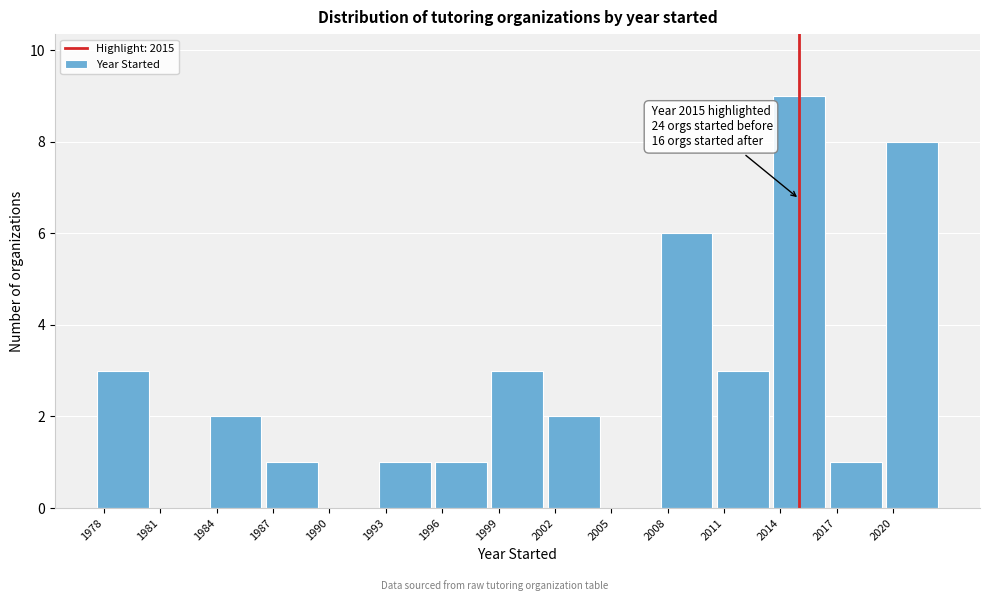

Which range on the x-axis has the tallest bar?

2013.5 to 2016.5